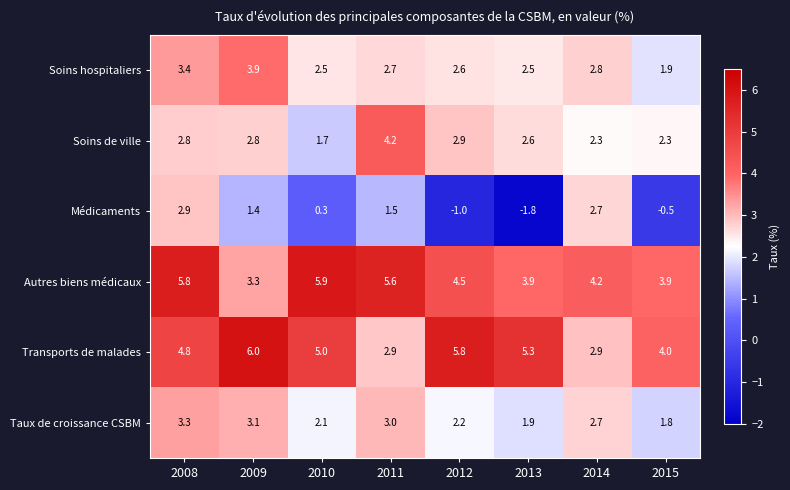

What is the sum of the Soins hospitaliers values at 2015 and 2014?

4.7